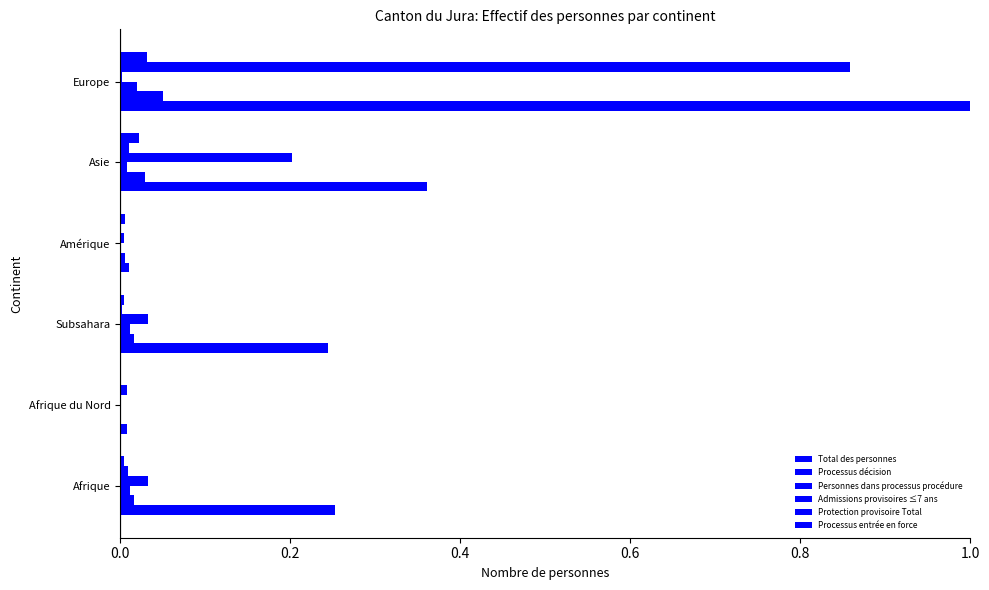

How many series are shown in this chart?

6